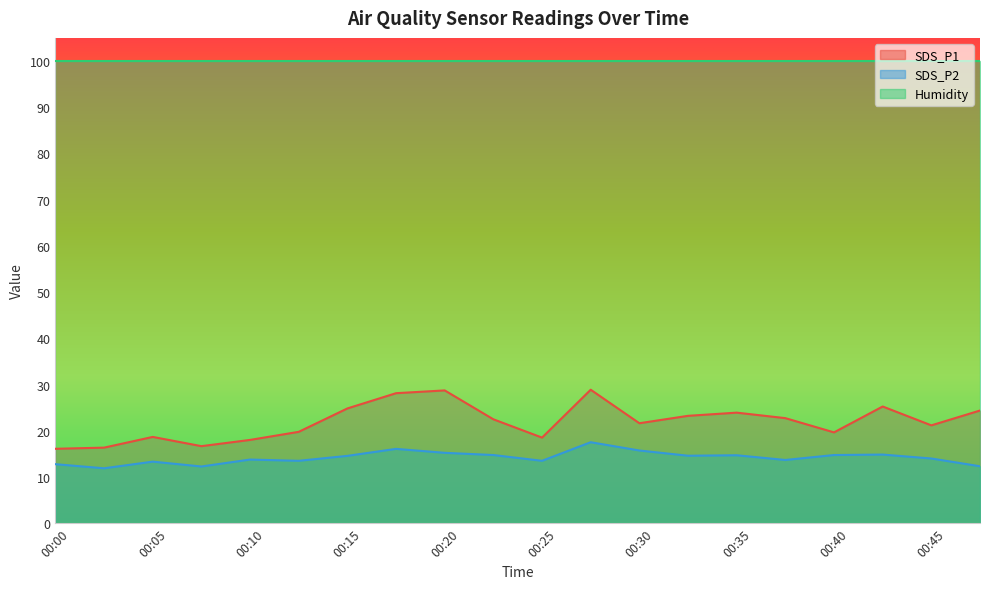

List the series in order of their peak value, highest first.

Humidity, SDS_P1, SDS_P2